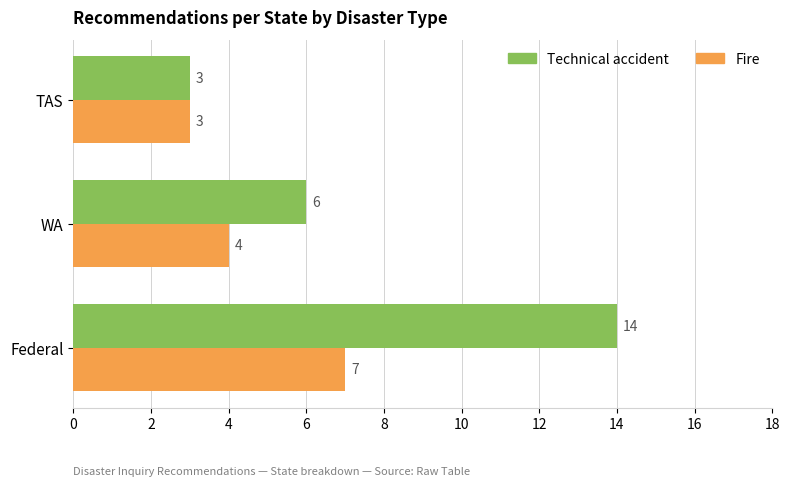

Is it true that Fire equals 7 at Federal?

True